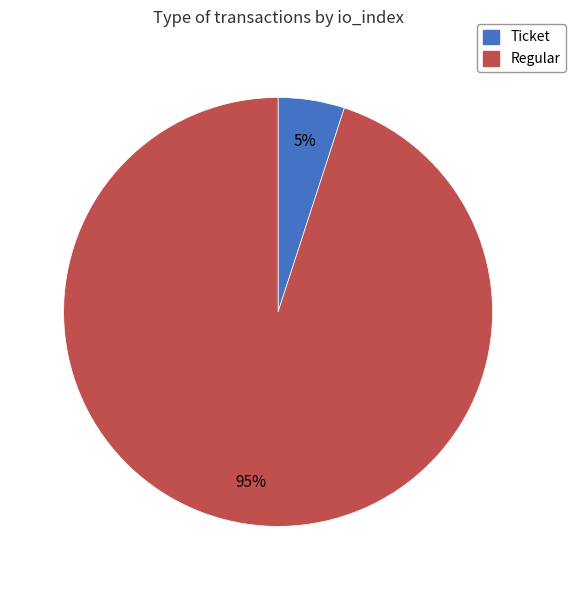

Count the number of slices in the pie.

2